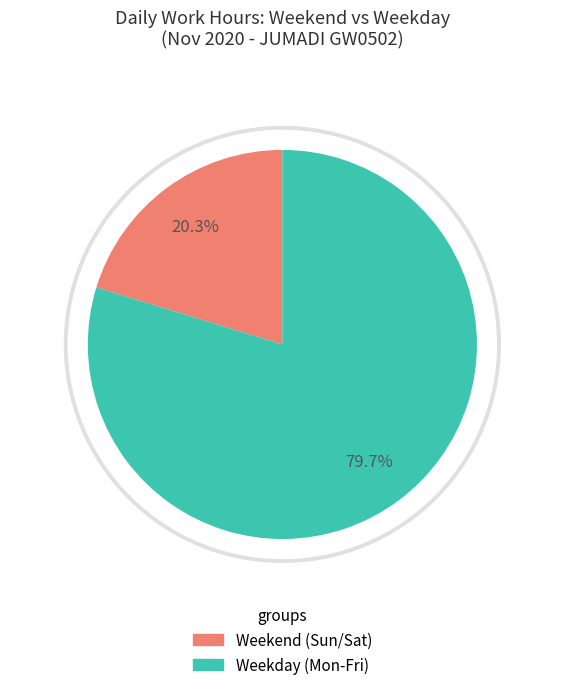

The Wed slice represents 17% of the pie. True or false?

False